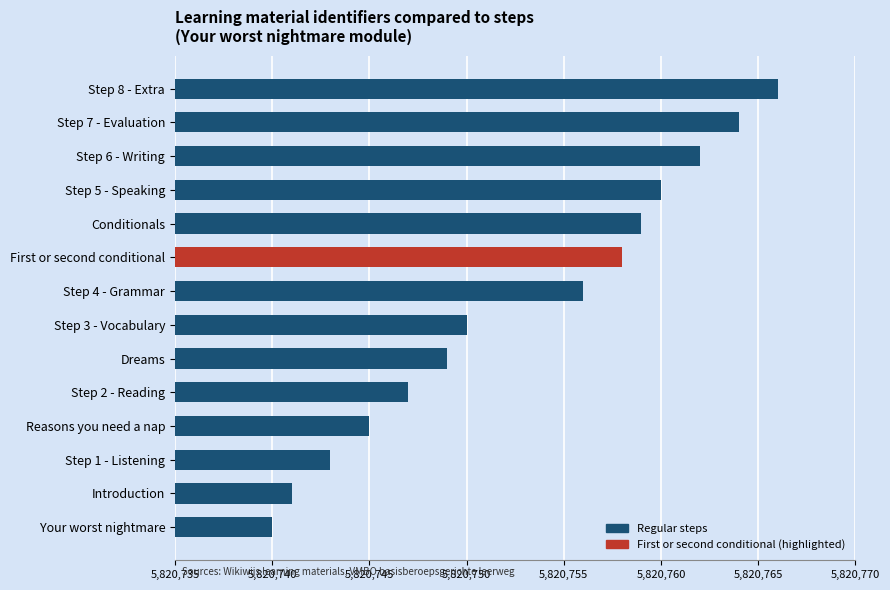

At which category does the chart reach its minimum across all series?

Your worst nightmare